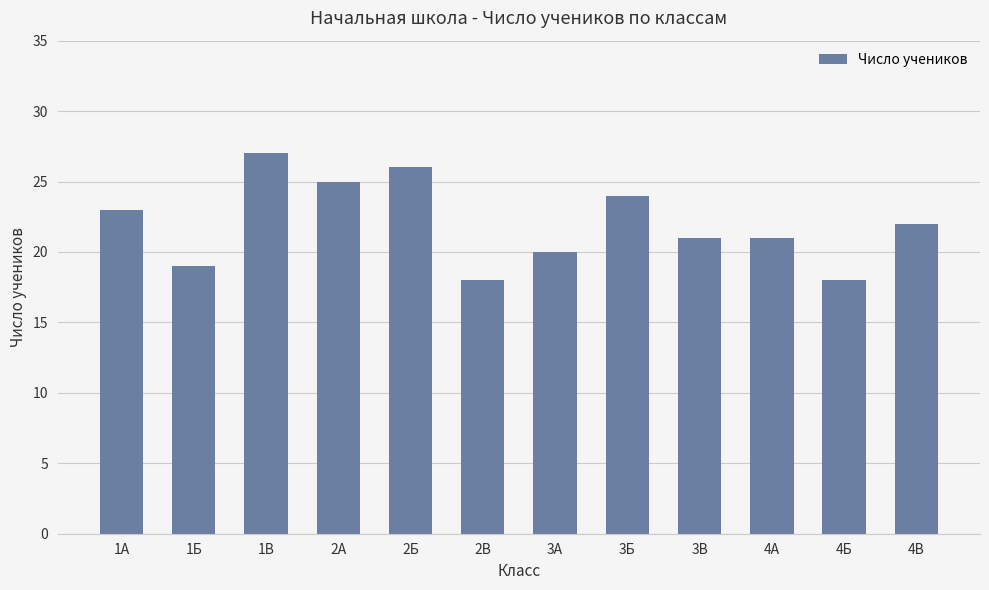

What is the ratio of the value at 3В to the value at 2В?

1.2